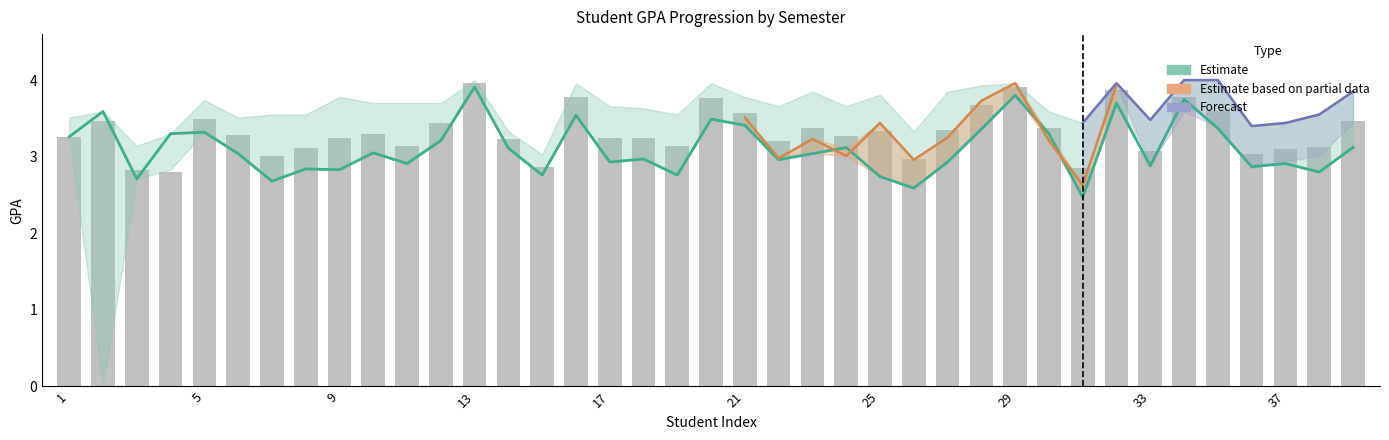

True or false: GPA_Sem1 has a value of 4.2 at 26.

False